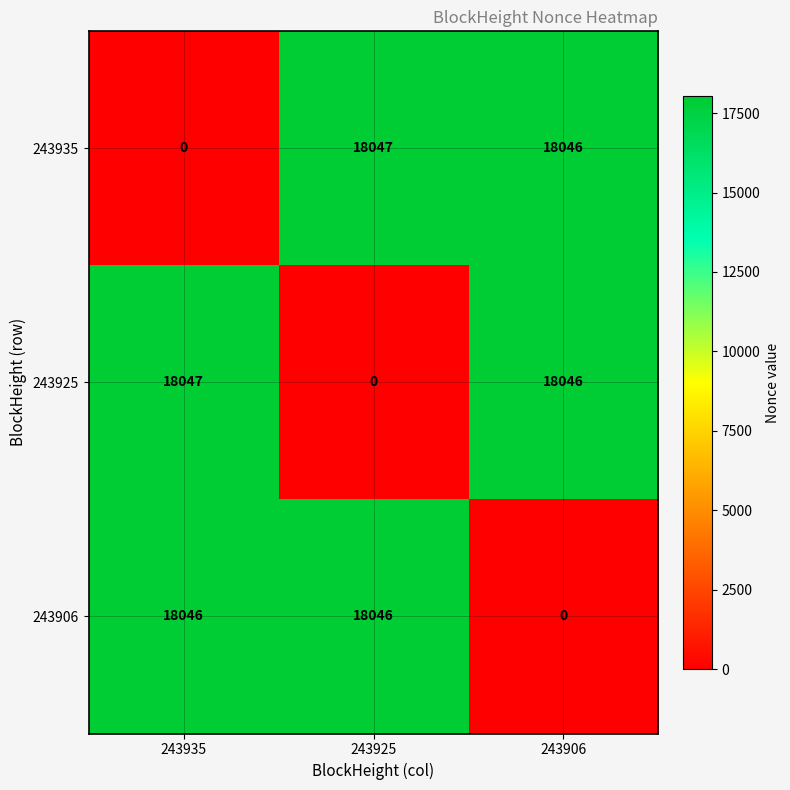

How many data points does each series have?

3